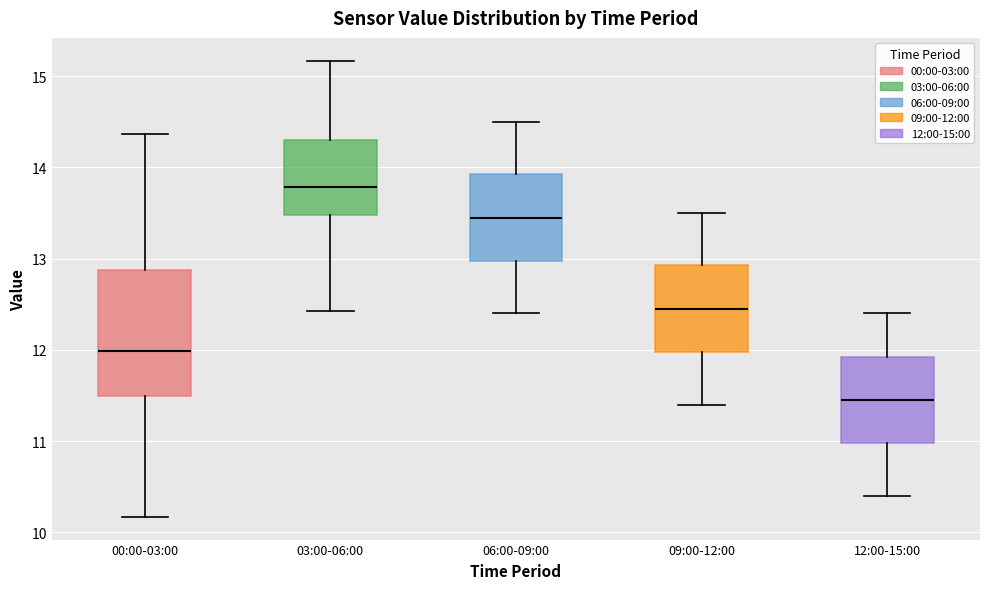

Reading left to right, read every box against the y-axis: the position of its median line, the range the box covers, and the ends of its whiskers. The values are not printed on the chart, so give them approximately, as read against the axis.

00:00-03:00: median 12.0, box 11.5 to 12.9, whiskers 10.2 to 14.4
03:00-06:00: median 13.8, box 13.5 to 14.3, whiskers 12.4 to 15.2
06:00-09:00: median 13.5, box 13.0 to 13.9, whiskers 12.4 to 14.5
09:00-12:00: median 12.5, box 12.0 to 12.9, whiskers 11.4 to 13.5
12:00-15:00: median 11.5, box 11.0 to 11.9, whiskers 10.4 to 12.4